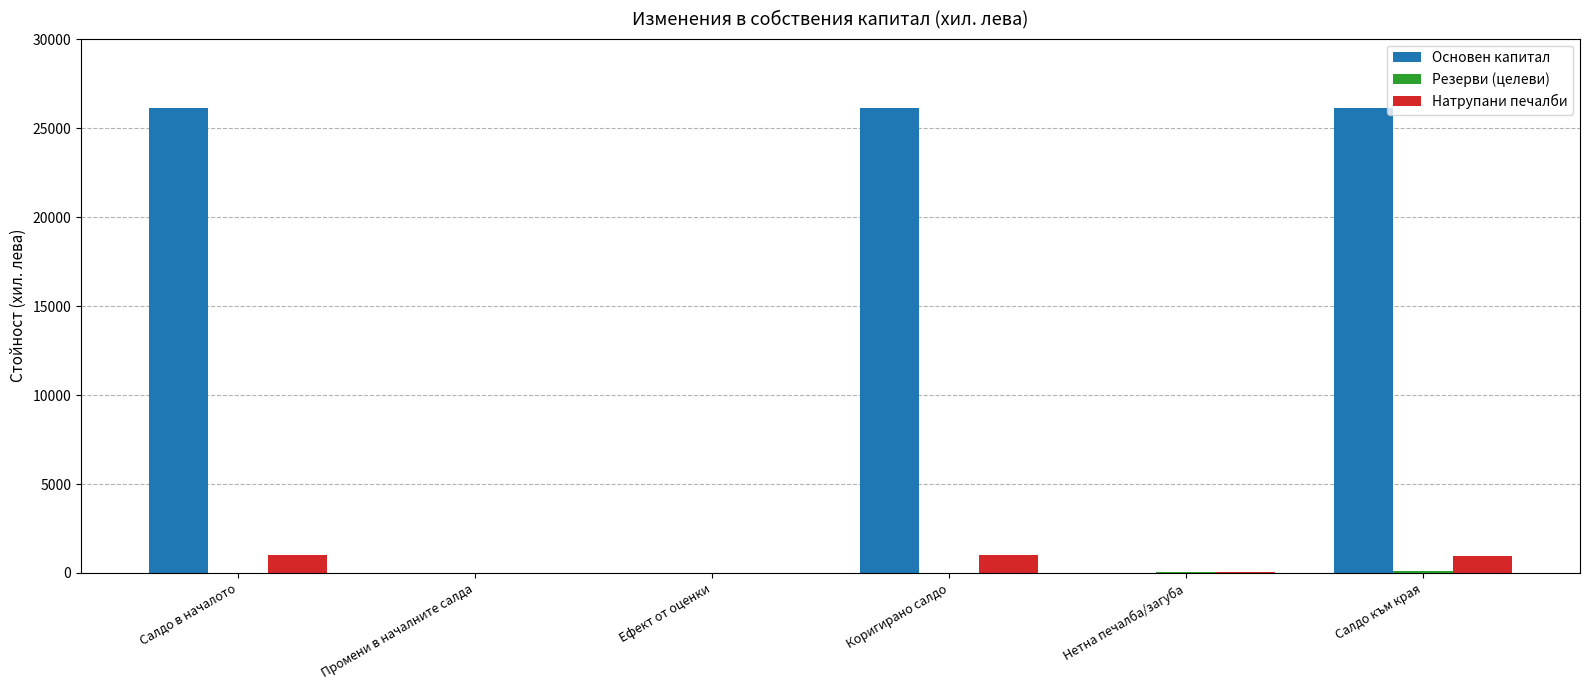

What is the maximum value for Натрупани печалби?

1003